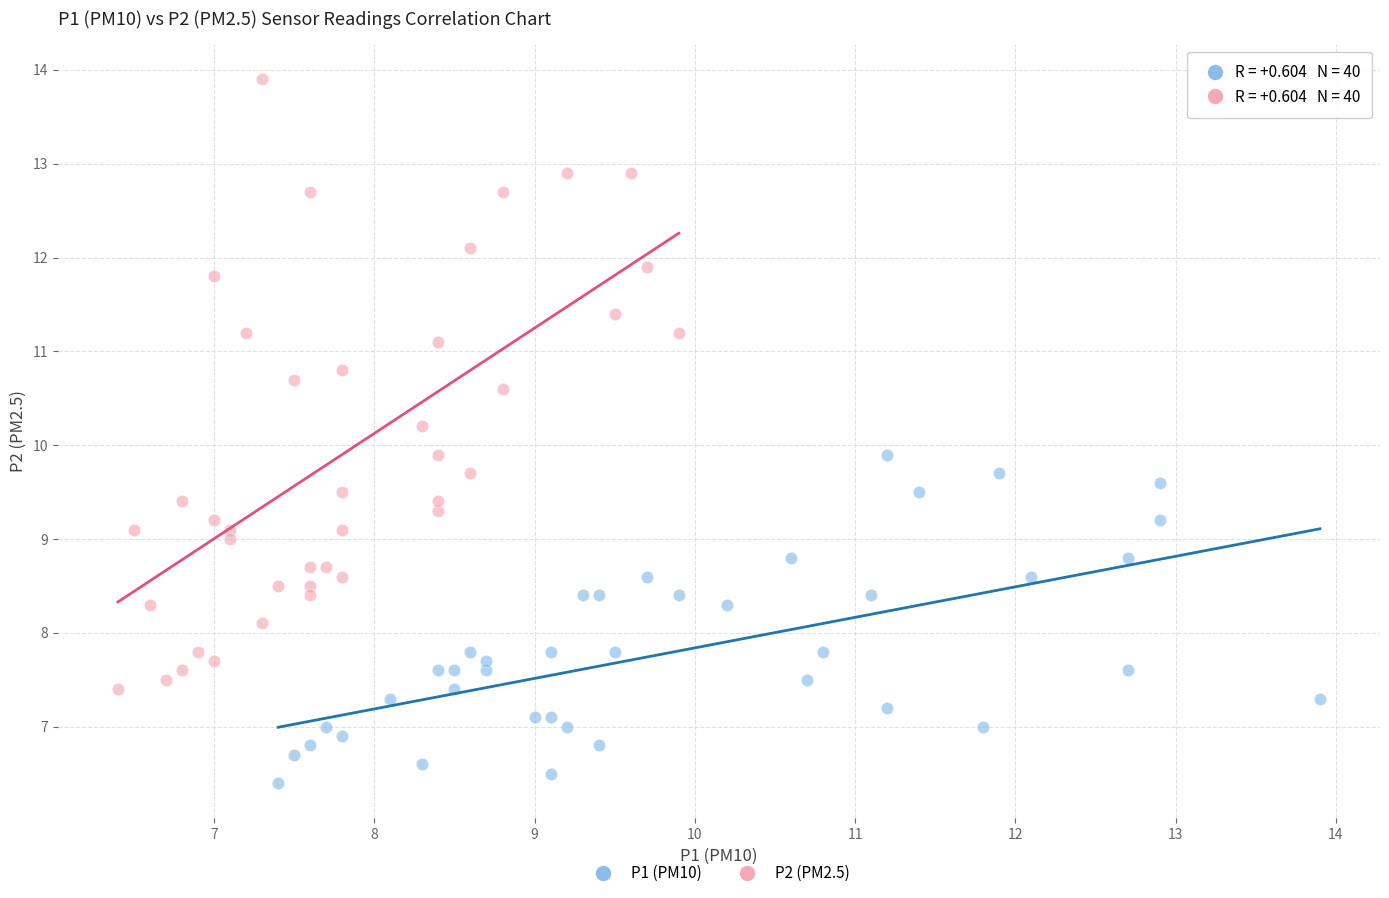

Which series has the largest Y range (max minus min)?

P2 (PM2.5)